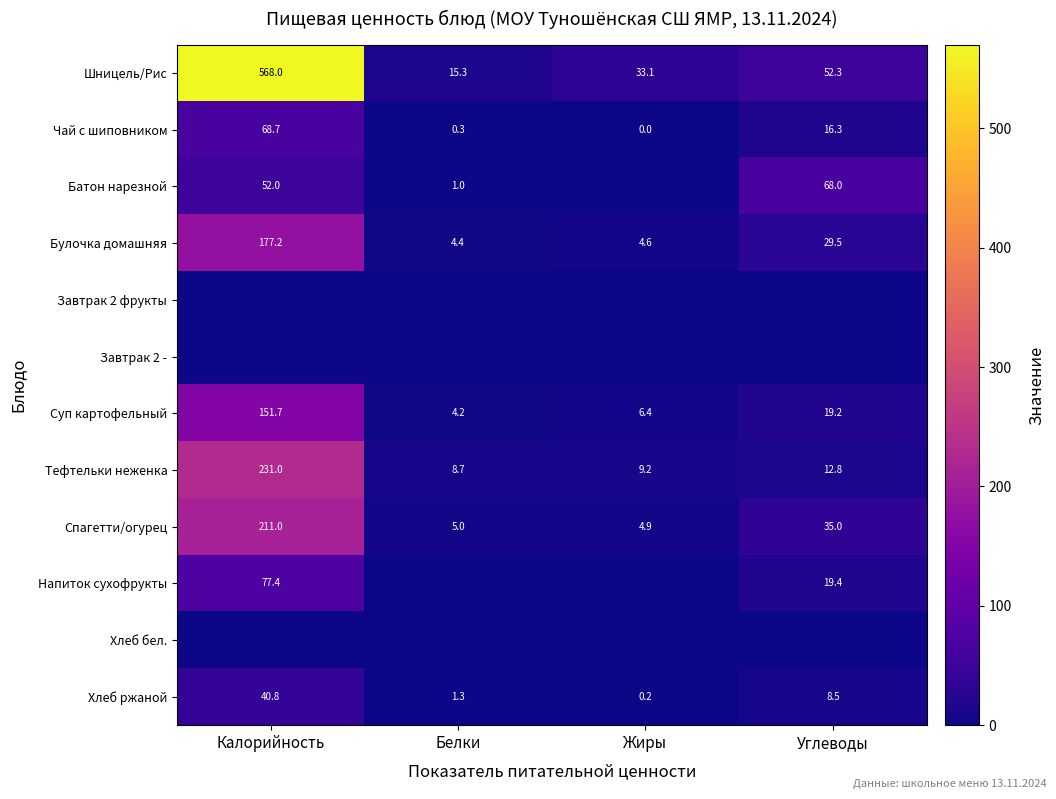

What is the difference between the highest and lowest values at Белки?

15.3